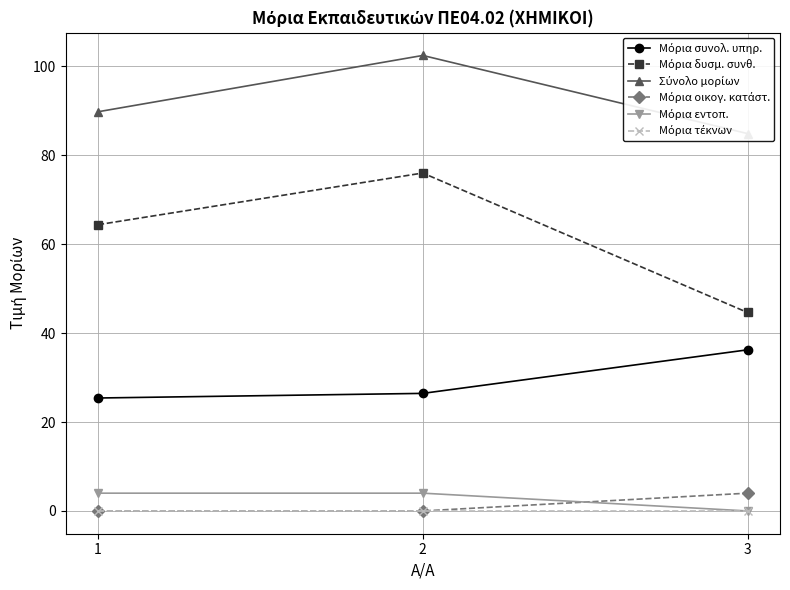

Between 1 and 3, which is larger?

3